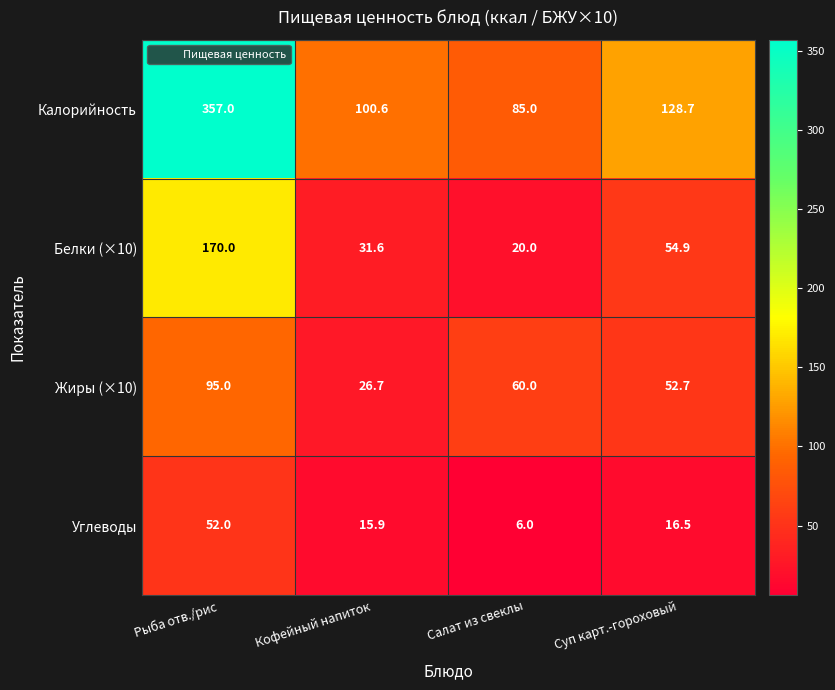

Reading left to right, extract all data points from this chart.

Калорийность: 357.0	100.6	85.0	128.7
Белки (×10): 170.0	31.6	20.0	54.9
Жиры (×10): 95.0	26.7	60.0	52.7
Углеводы: 52.0	15.9	6.0	16.5